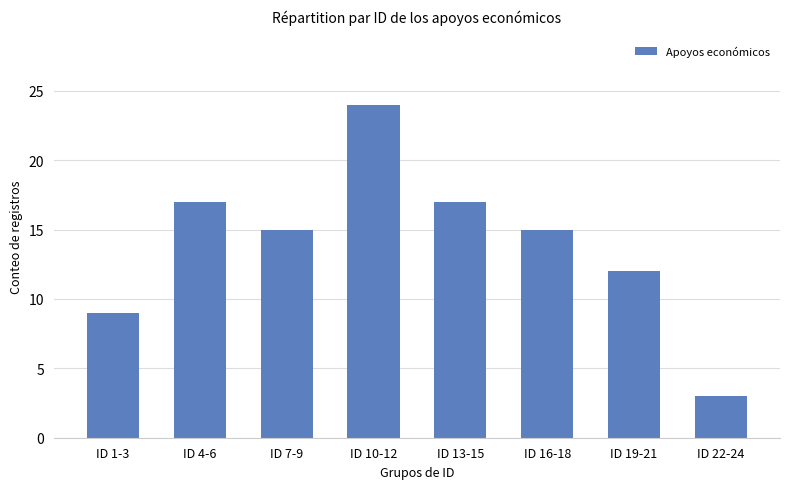

Read the value at ID 1-3.

9